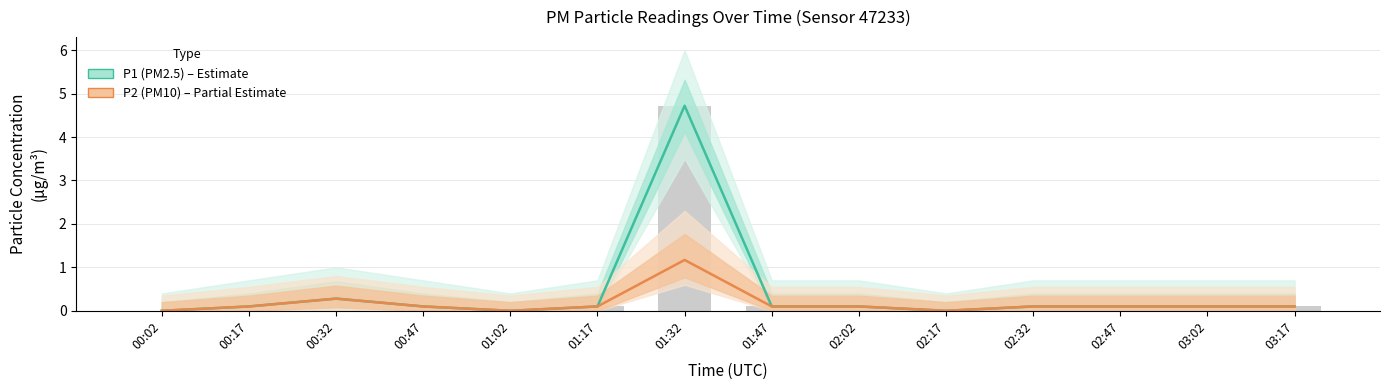

The value of P1 (PM2.5) at 01:02 is 3.1. True or false?

False